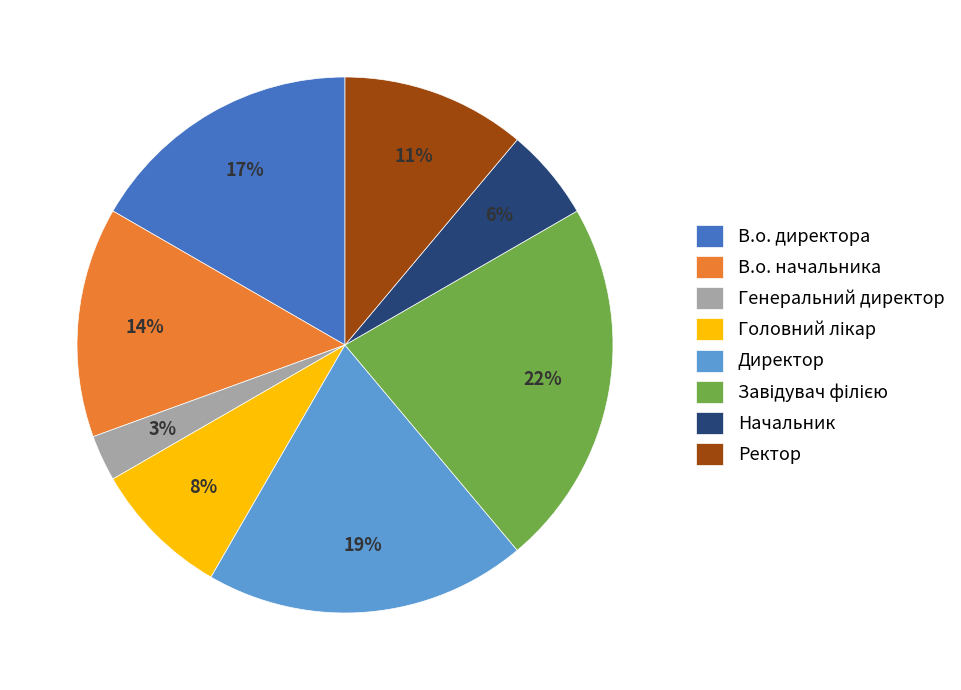

What is the smallest slice in the pie chart?

Генеральний директор